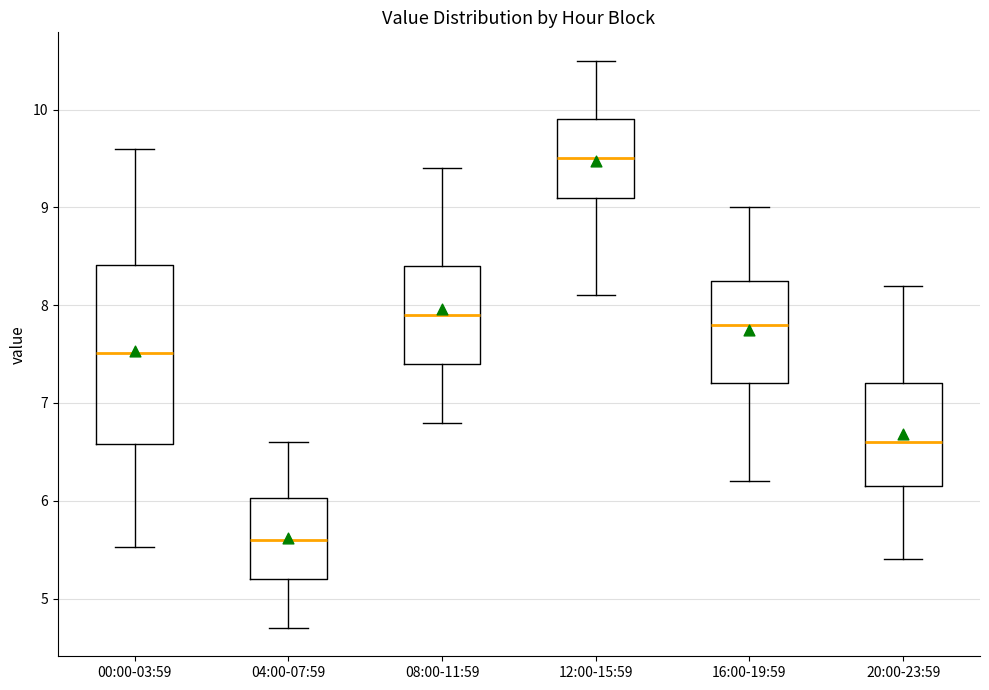

Comparing the boxes themselves (not the whiskers), which one is the tallest?

00:00-03:59